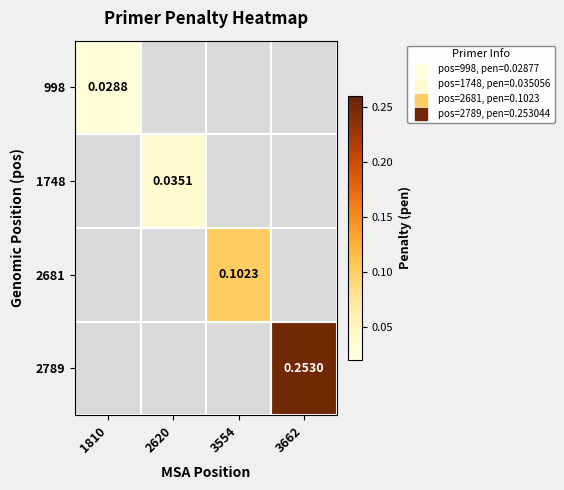

Which series has the largest total across all categories?

2789